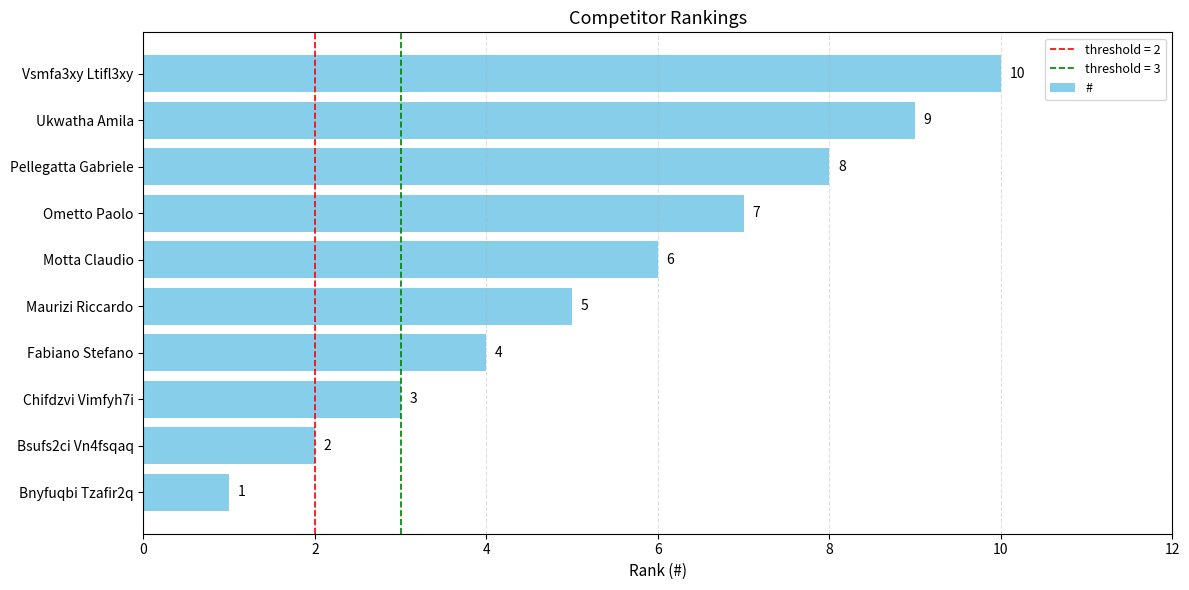

The value at Bsufs2ci Vn4fsqaq is 2. True or false?

True